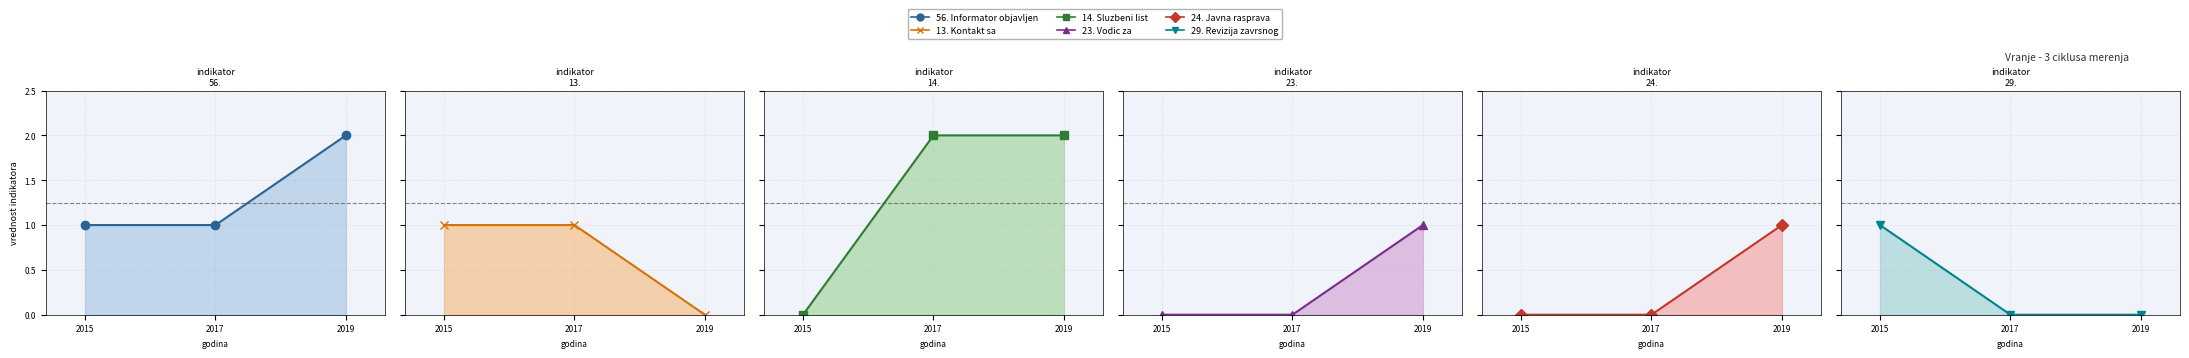

Does the chart display data point markers on the line(s)?

Yes